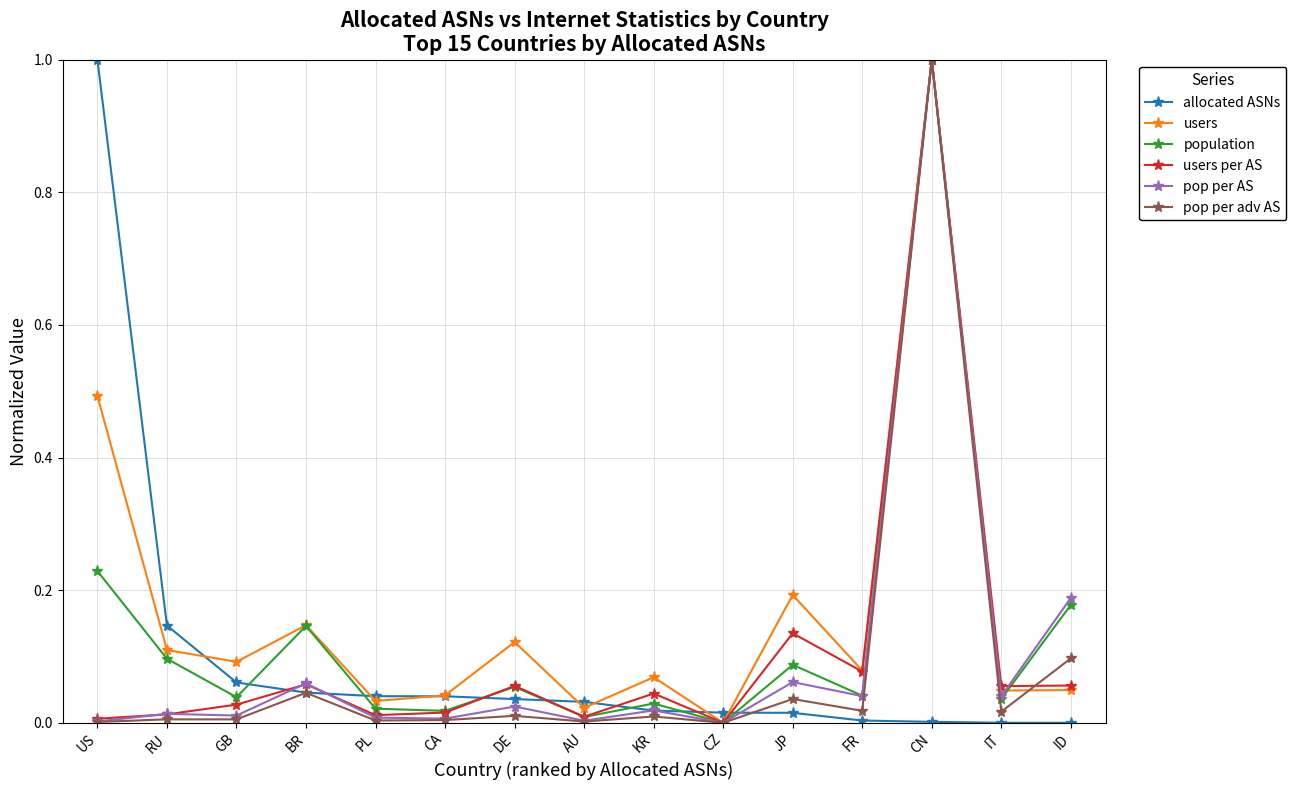

What is the difference between the maximum and minimum values in the users per AS series?

1.0